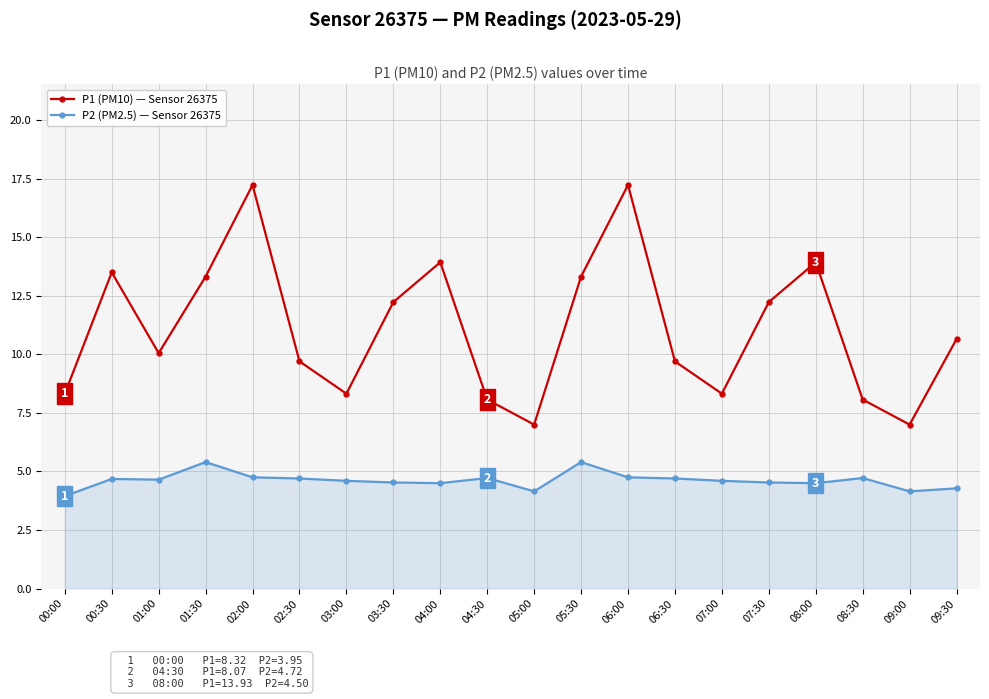

What are all the series names shown in the legend?

P1 (PM10) — Sensor 26375, P2 (PM2.5) — Sensor 26375